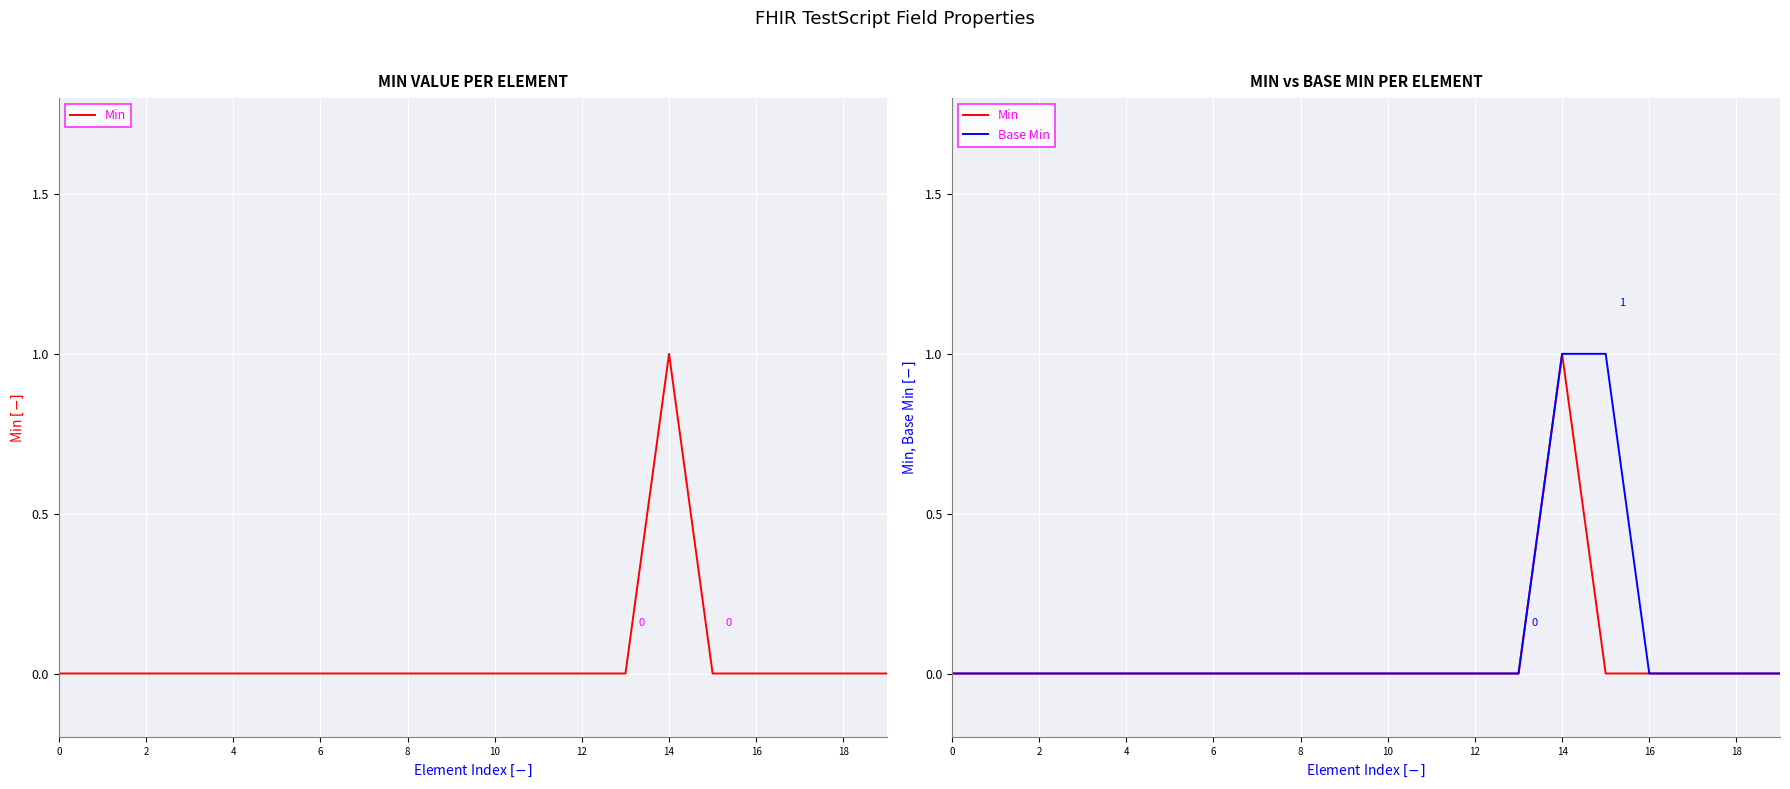

How many data points in Min are above 0?

1